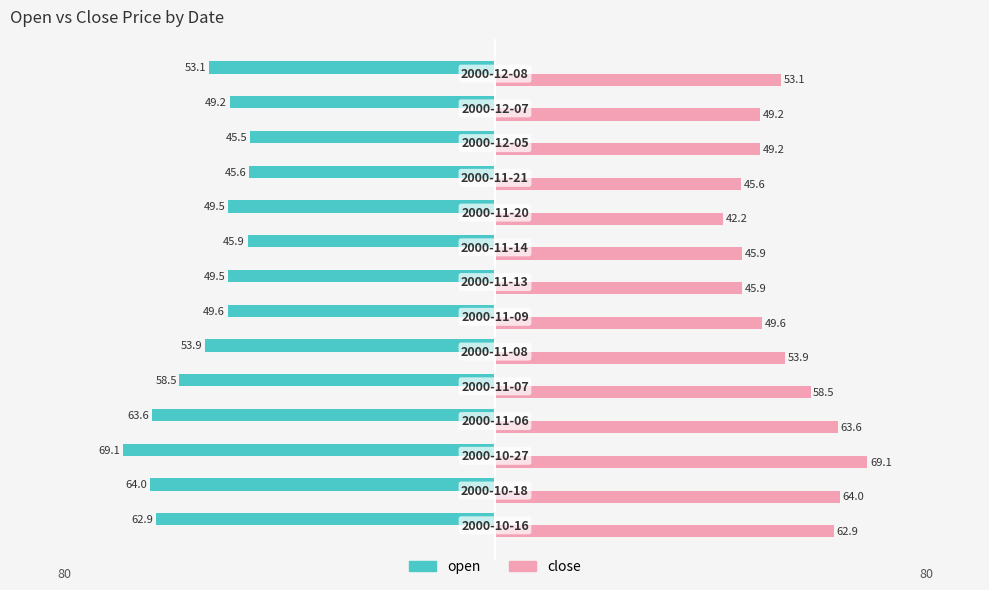

What is the maximum value for close?

69.1